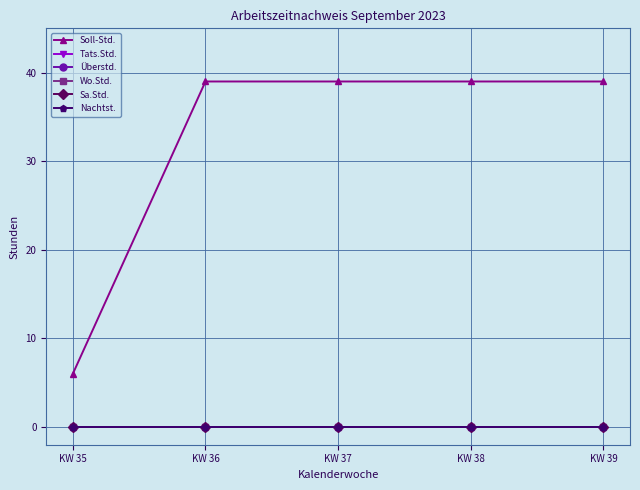

Is this an area chart (filled region under the line)?

No